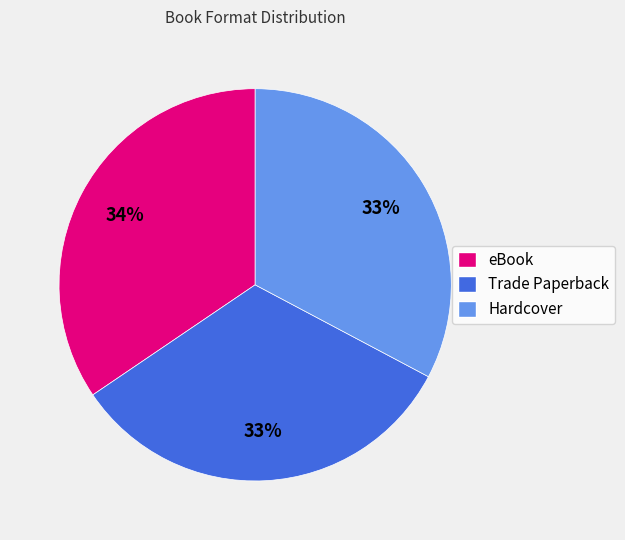

What is the ratio of the value at Hardcover to the value at Trade Paperback?

1.0